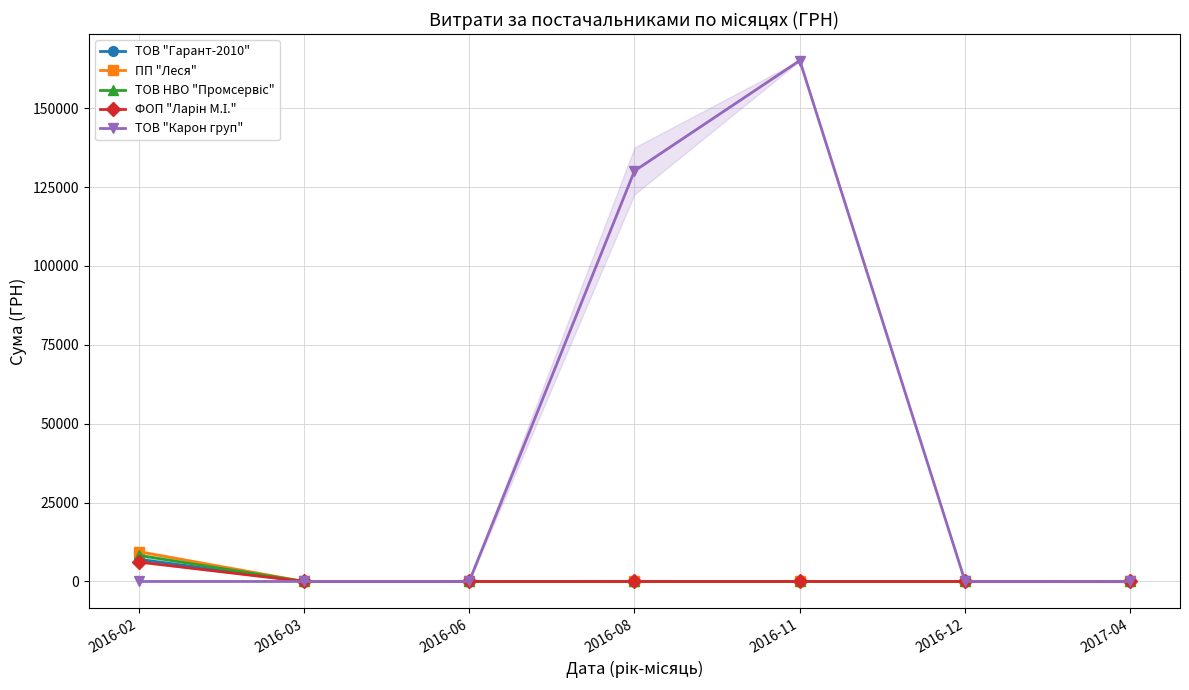

Reading right to left, list all the values displayed in this chart.

ТОВ "Гарант-2010": 2017-04=0.0	2016-12=0.0	2016-11=0.0	2016-08=0.0	2016-06=0.0	2016-03=0.0	2016-02=7037.0
ПП "Леся": 2017-04=0.0	2016-12=0.0	2016-11=0.0	2016-08=0.0	2016-06=0.0	2016-03=0.0	2016-02=9466.8
ТОВ НВО "Промсервіс": 2017-04=0.0	2016-12=0.0	2016-11=0.0	2016-08=0.0	2016-06=0.0	2016-03=0.0	2016-02=8275.6
ФОП "Ларін М.І.": 2017-04=0.0	2016-12=0.0	2016-11=0.0	2016-08=0.0	2016-06=0.0	2016-03=0.0	2016-02=6163.7
ТОВ "Карон груп": 2017-04=0.0	2016-12=0.0	2016-11=165080.9	2016-08=130099.8	2016-06=0.0	2016-03=0.0	2016-02=0.0